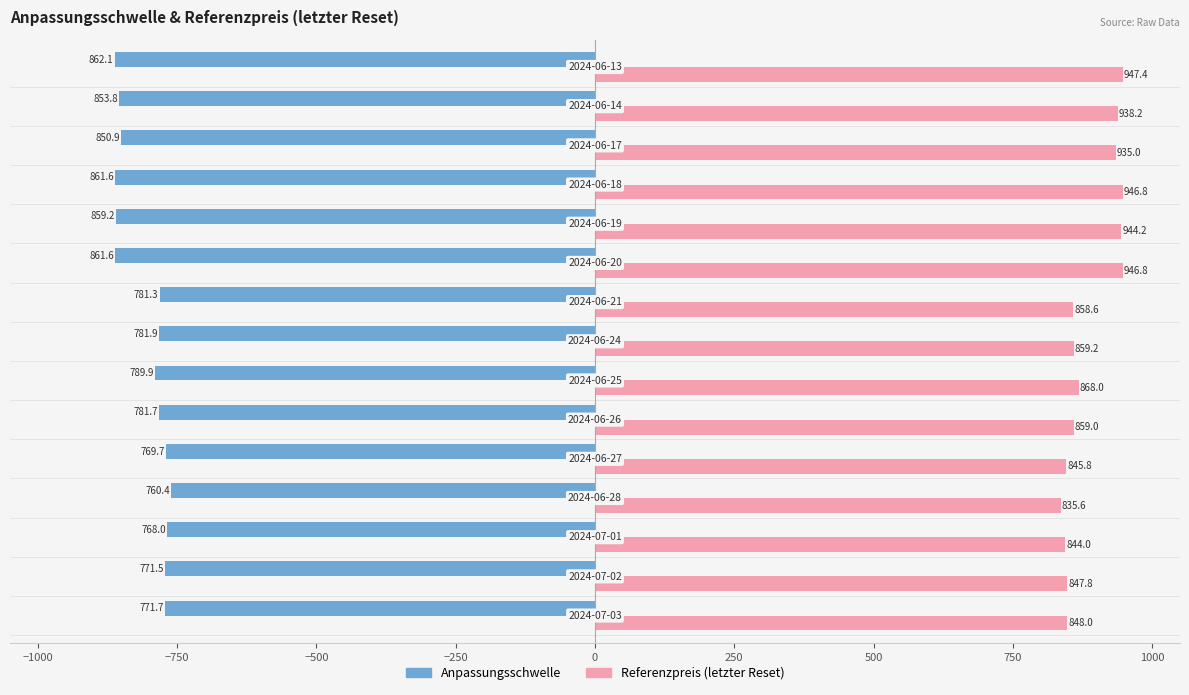

What is the maximum value shown in the chart?

947.4